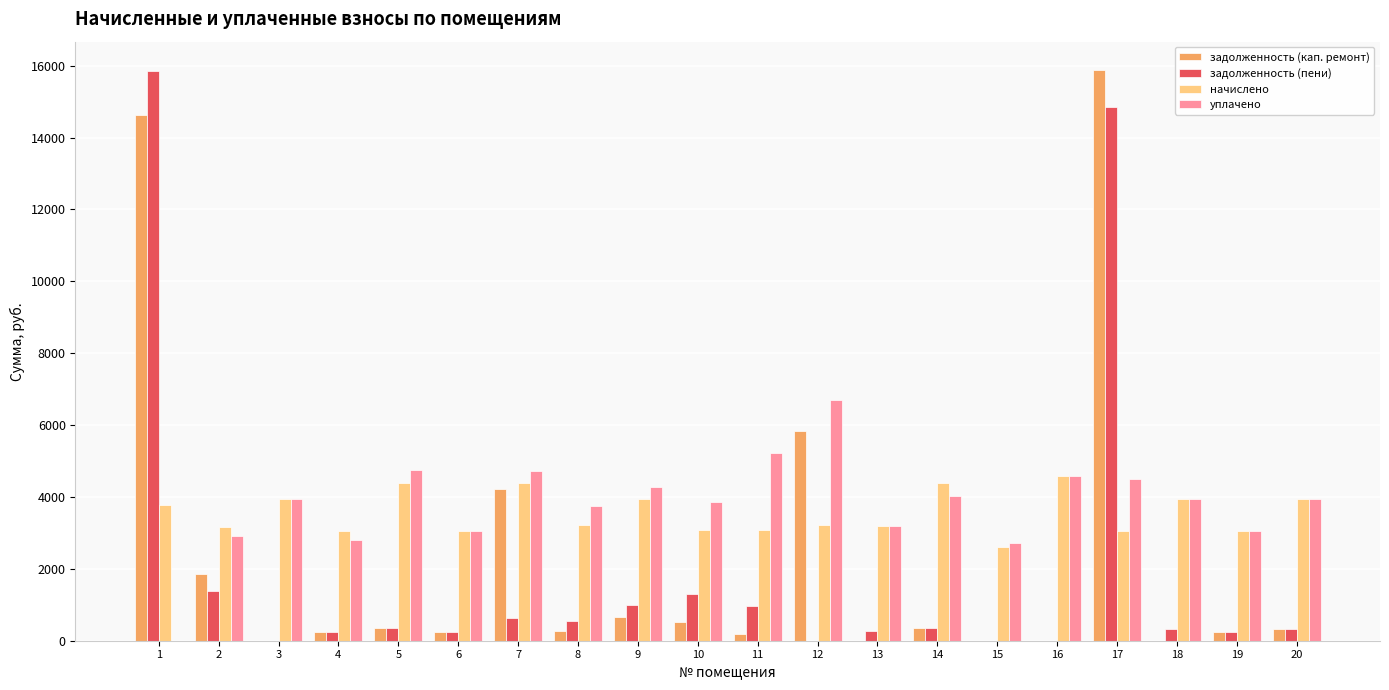

Is the value of задолженность (кап. ремонт) at 4 greater than the value of начислено at 9?

No